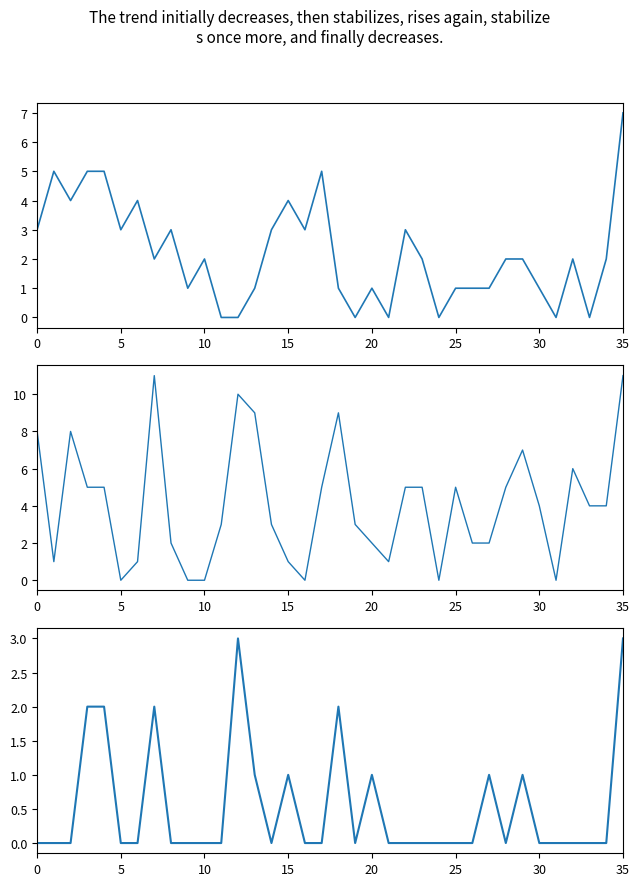

At how many categories does at least one series exceed 5?

9